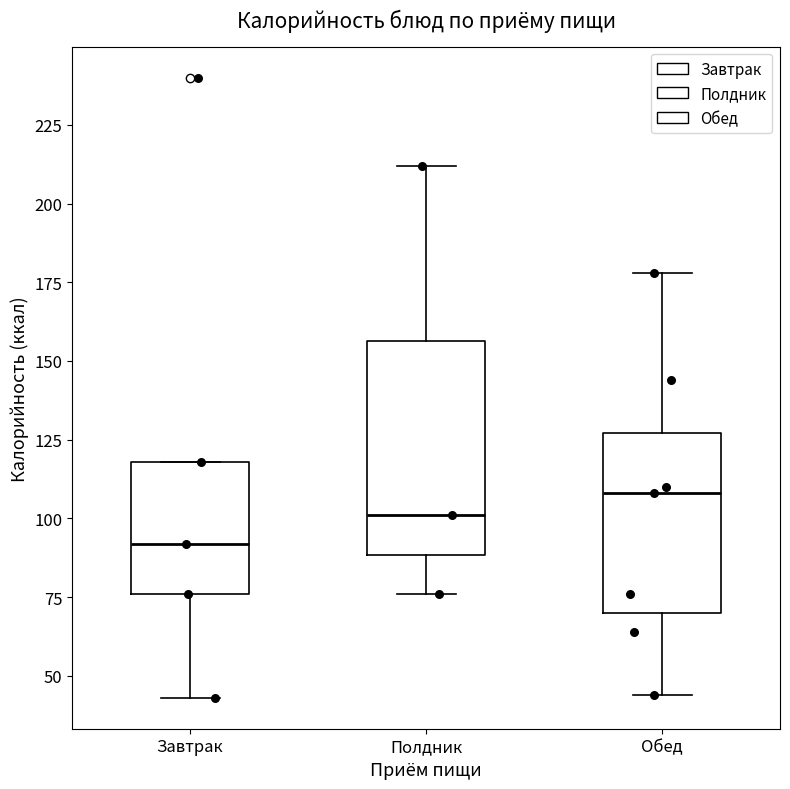

Comparing the boxes themselves (not the whiskers), which one is the tallest?

Полдник